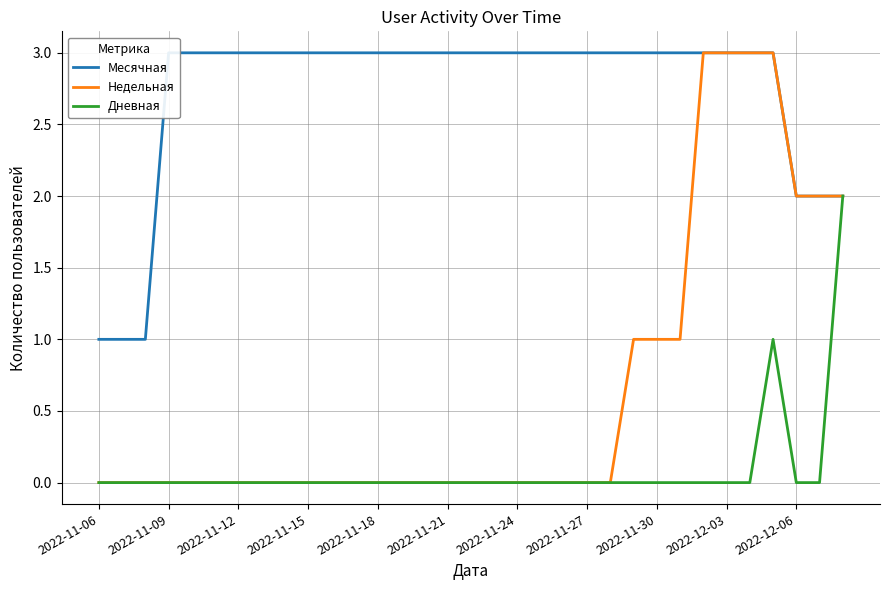

Which series has the largest total across all categories?

Месячная